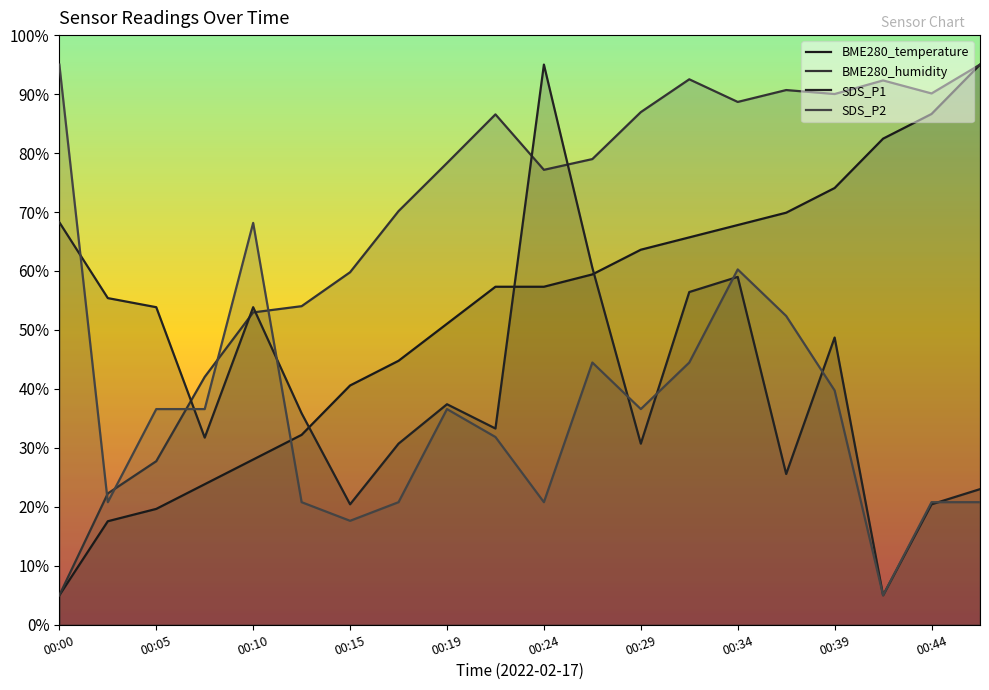

Which series ends up on top after the final intersection of SDS_P2 and BME280_humidity?

BME280_humidity